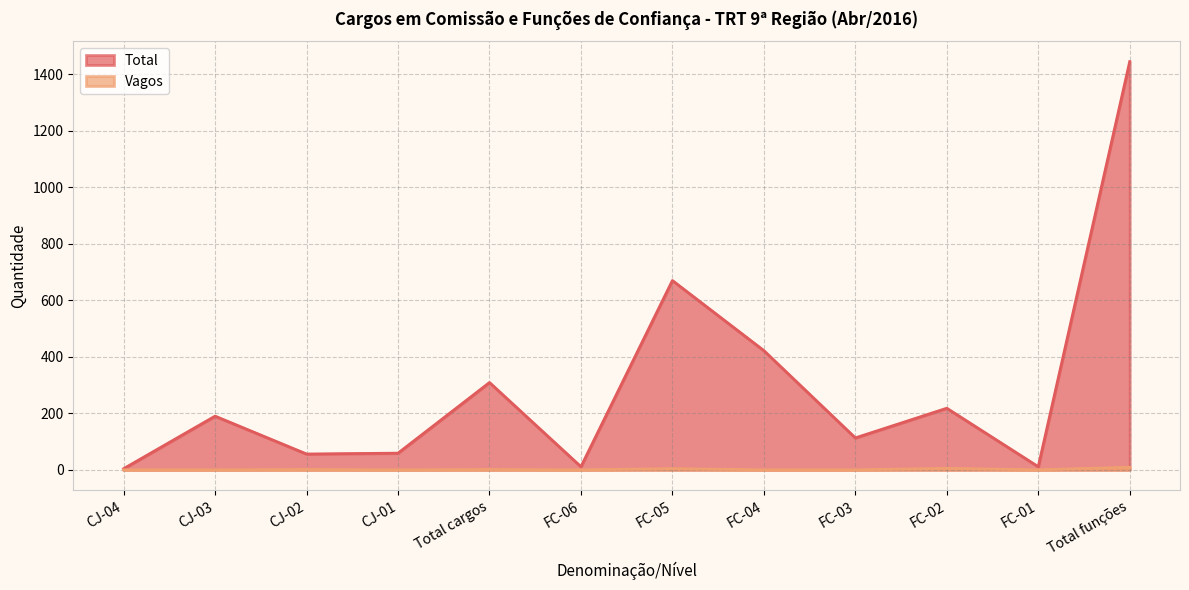

How many interior local peaks does the Total series have?

4